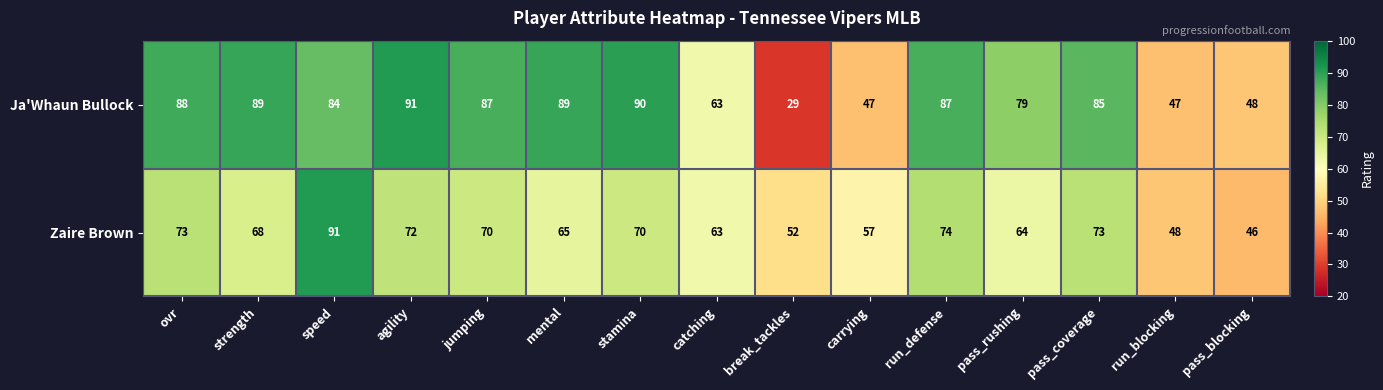

The value of Ja'Whaun Bullock at run_defense is 27. True or false?

False